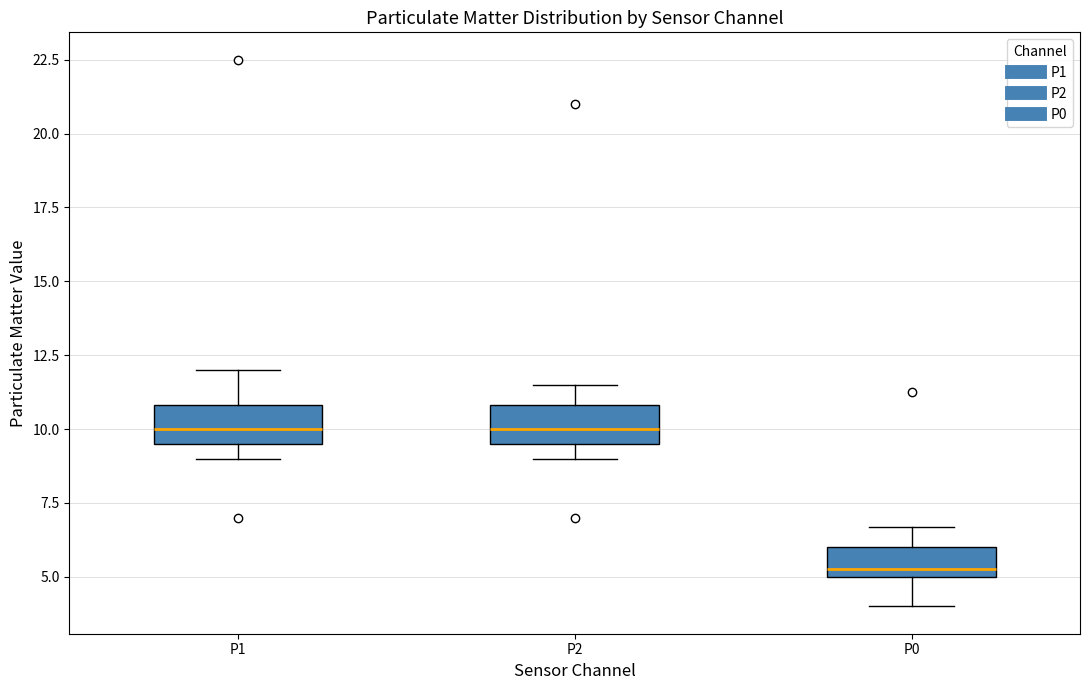

Where is the lower edge of the box for P2 on the y-axis? The values are not printed on the chart, so give them approximately, as read against the axis.

9.5